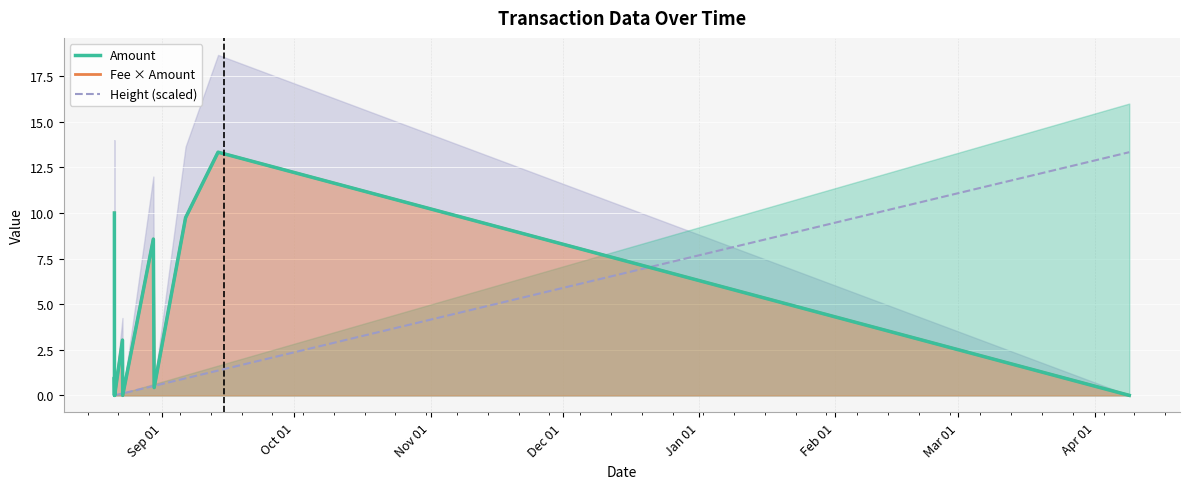

Which series has the largest total across all categories?

Amount